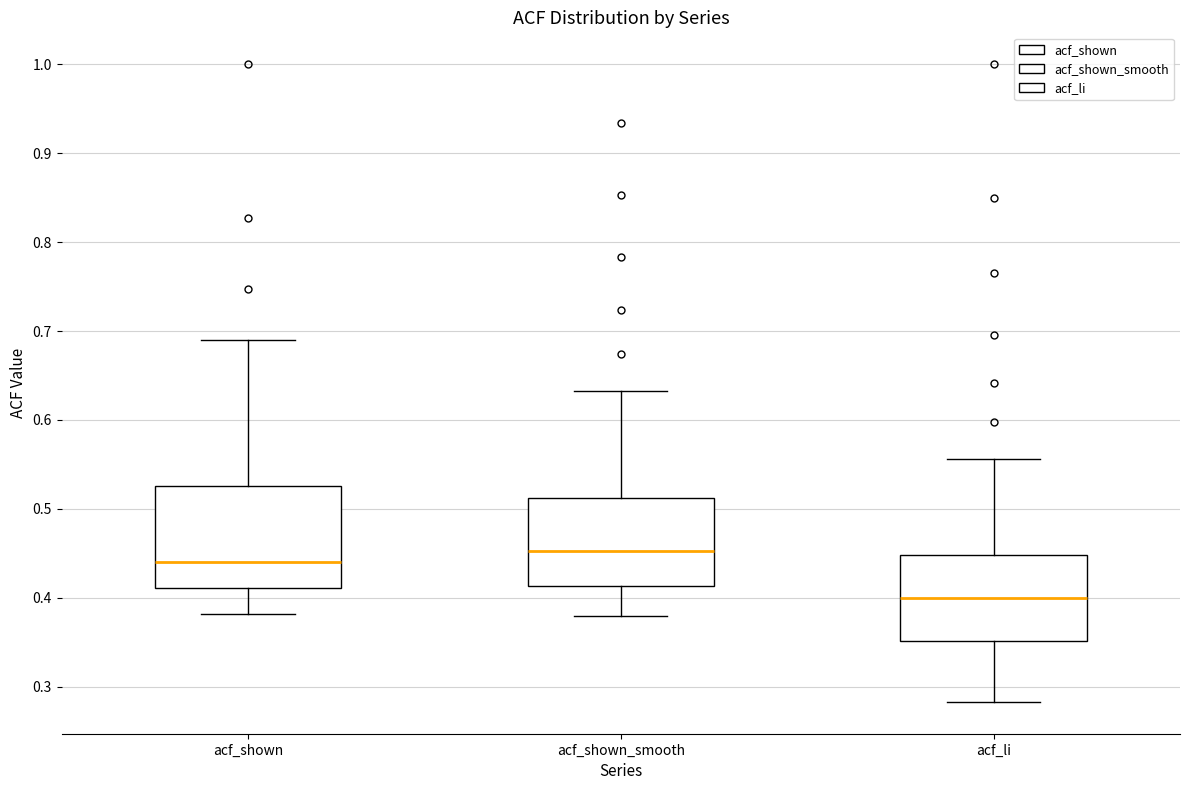

Reading left to right, transcribe this box plot: for each box, give where its median line is, the range the box spans, and where its two whiskers end, as read against the y-axis. The values are not printed on the chart, so give them approximately, as read against the axis.

acf_shown: median 0.44, box 0.41 to 0.53, whiskers 0.38 to 0.69
acf_shown_smooth: median 0.45, box 0.41 to 0.51, whiskers 0.38 to 0.63
acf_li: median 0.40, box 0.35 to 0.45, whiskers 0.28 to 0.56